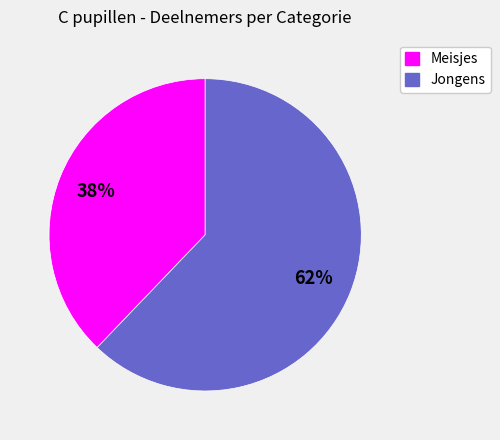

Is Jongens the majority of the pie?

Yes